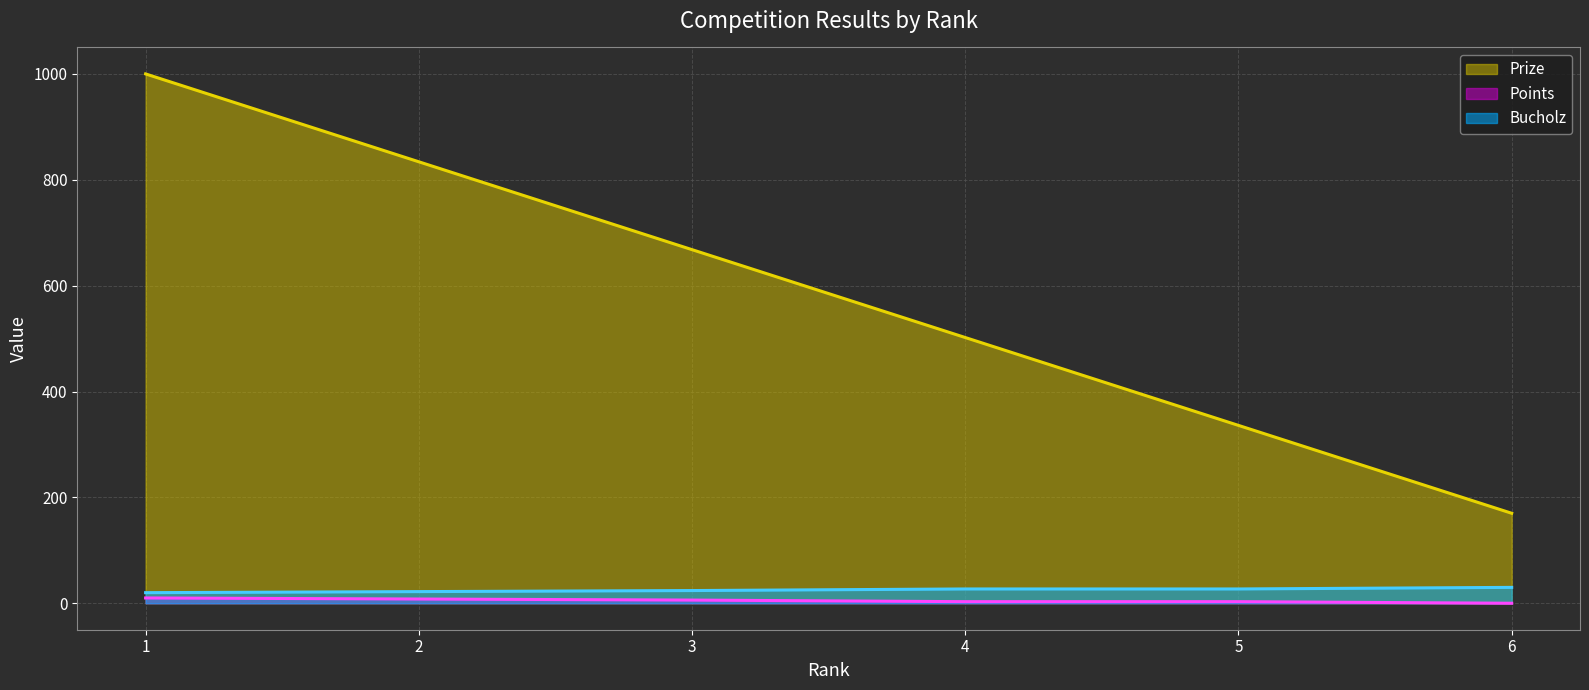

True or false: Points and Bucholz intersect in this chart.

False